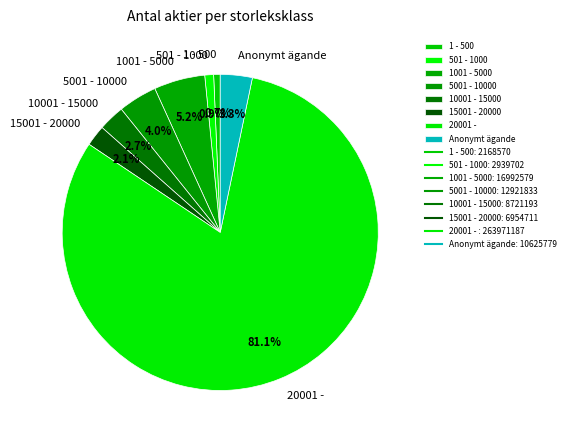

How much of the chart is everything except 10001 - 15000?

97.3%